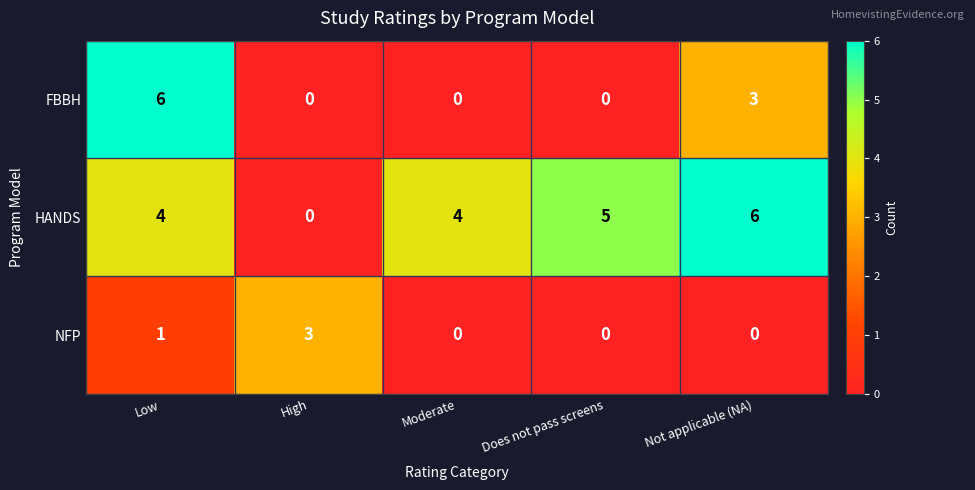

How many series are shown in this chart?

3